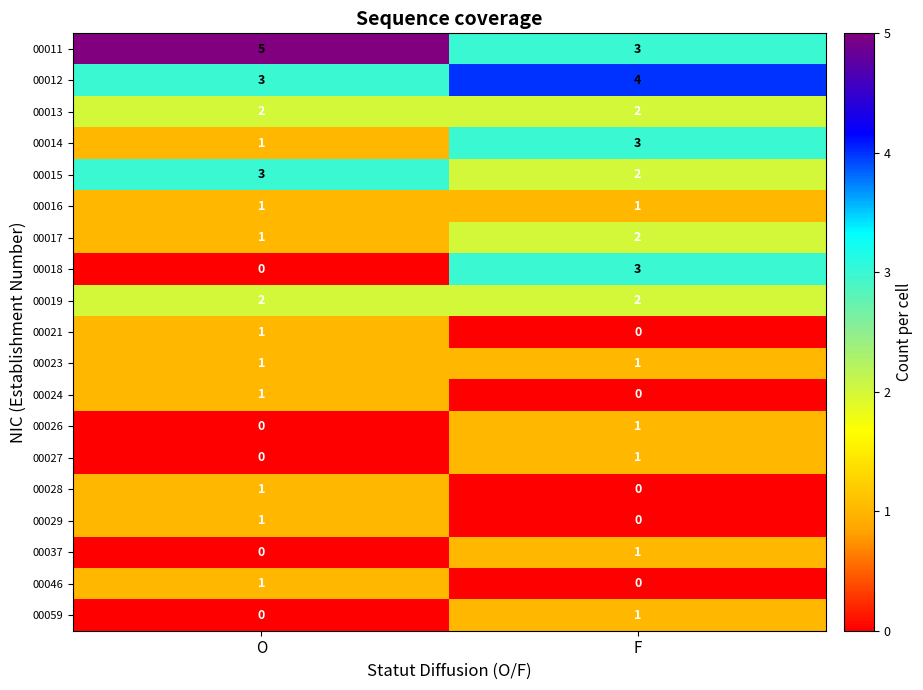

Rank the categories by 00028 value from highest to lowest.

O, F